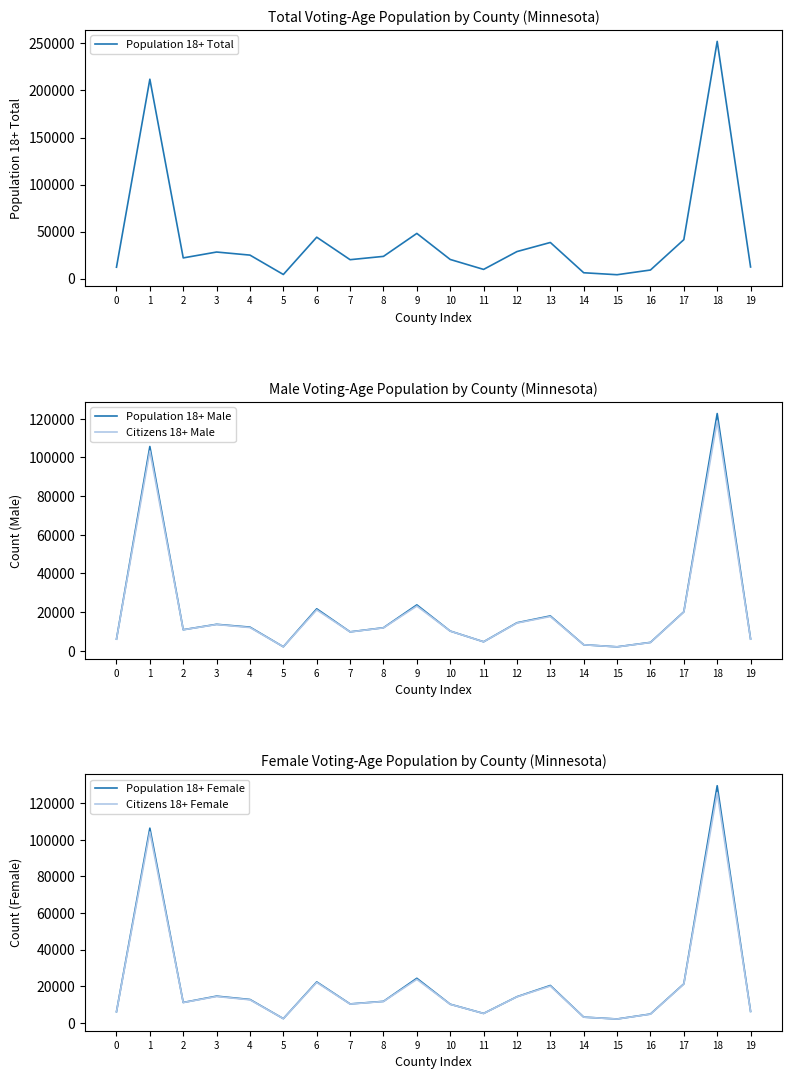

At which category is the sum across all series the highest?

18